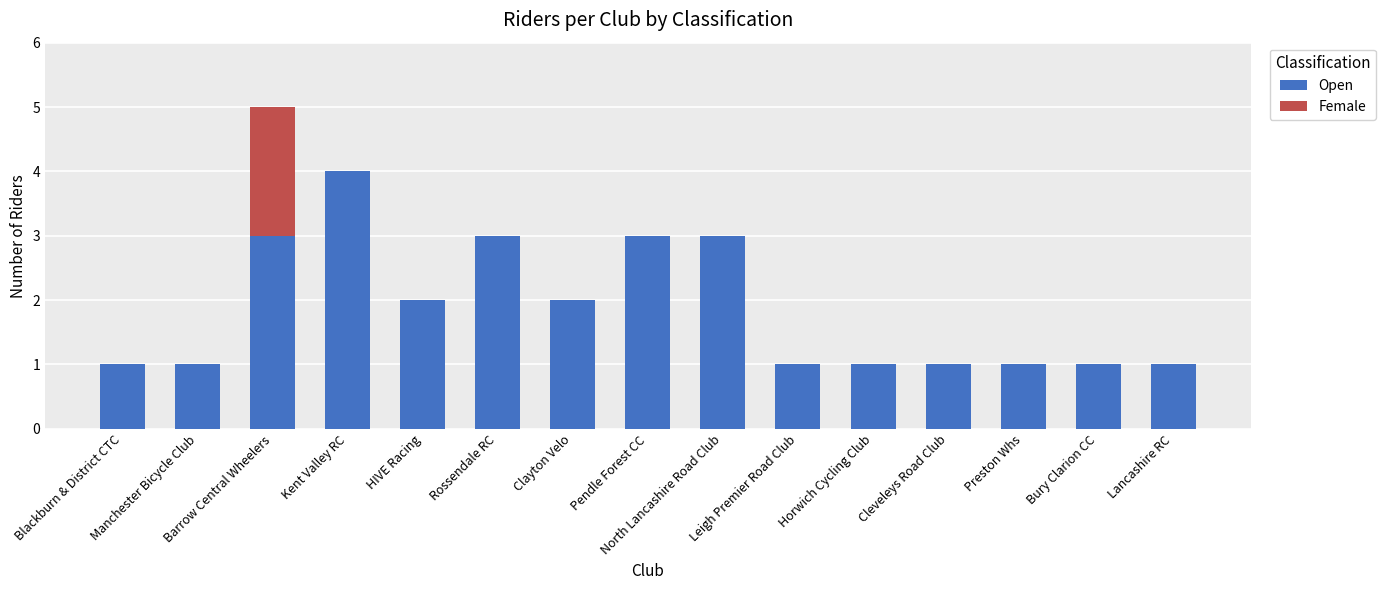

What is the highest value of the Open series?

4